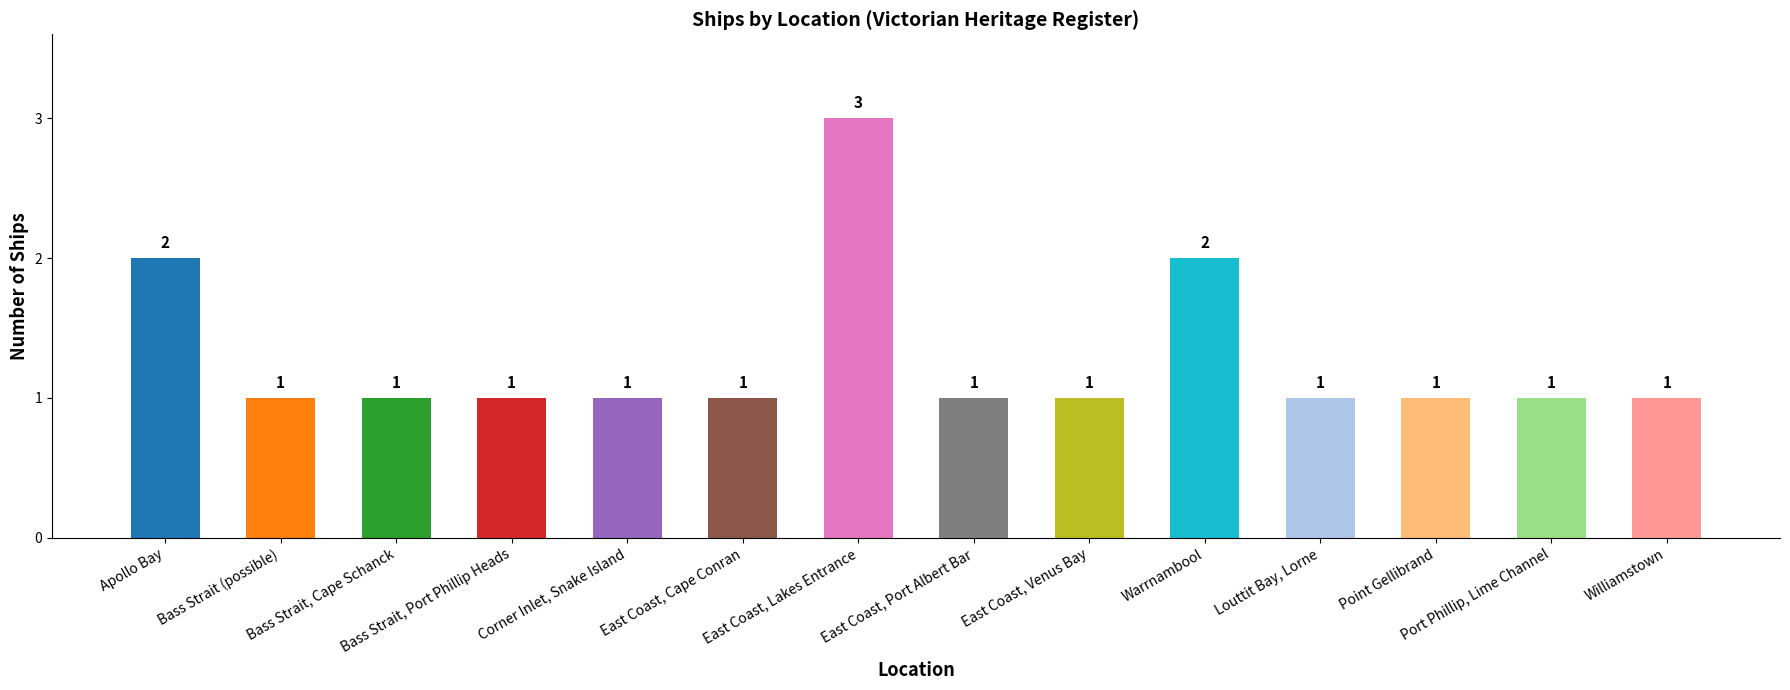

What is the greatest value displayed?

3